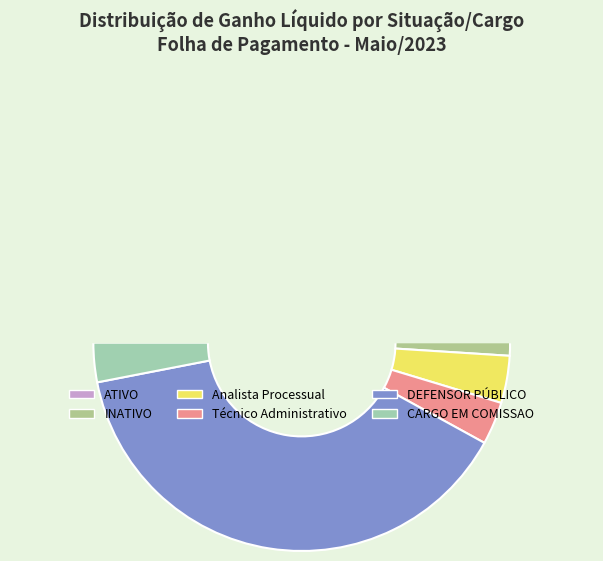

The DEFENSOR PÚBLICO slice represents 41% of the pie. True or false?

True